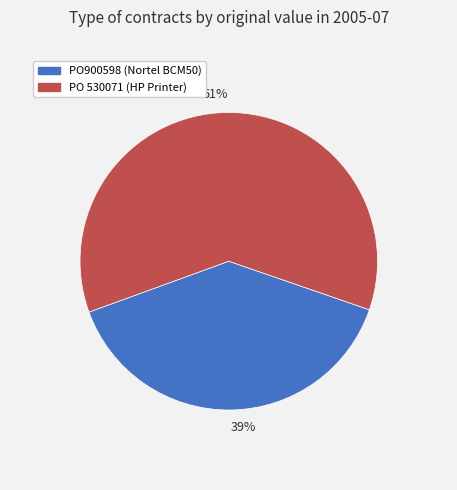

How many slices are in this pie chart?

2